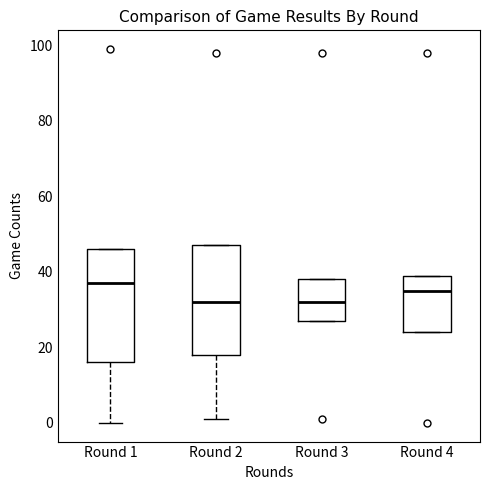

Where does the median line of the box for Round 1 sit on the y-axis? The values are not printed on the chart, so give them approximately, as read against the axis.

38